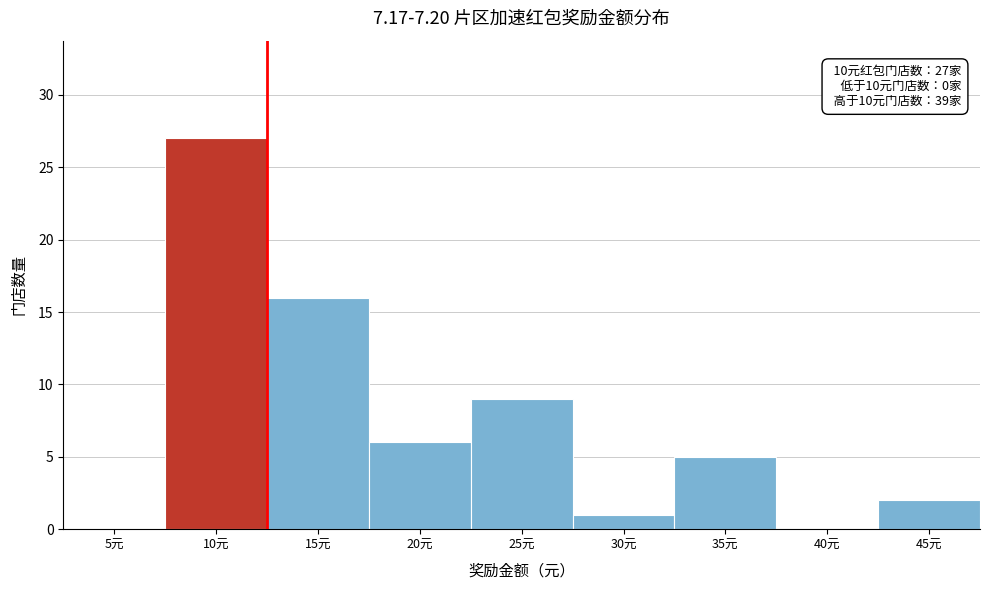

Reading left to right, transcribe all the data shown in this chart.

5元=0	10元=27	15元=16	20元=6	25元=9	30元=1	35元=5	40元=0	45元=2